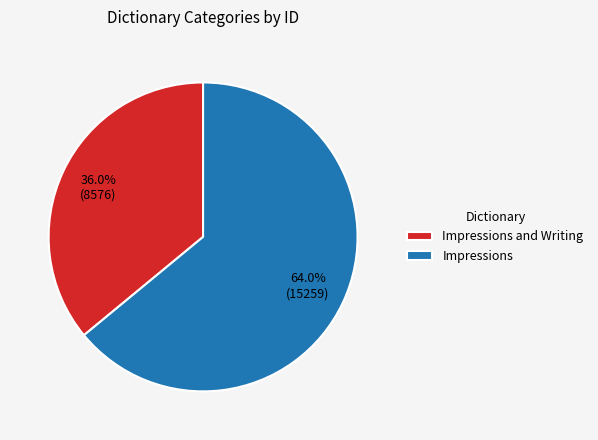

Rank the categories by value from highest to lowest.

Impressions, Impressions and Writing